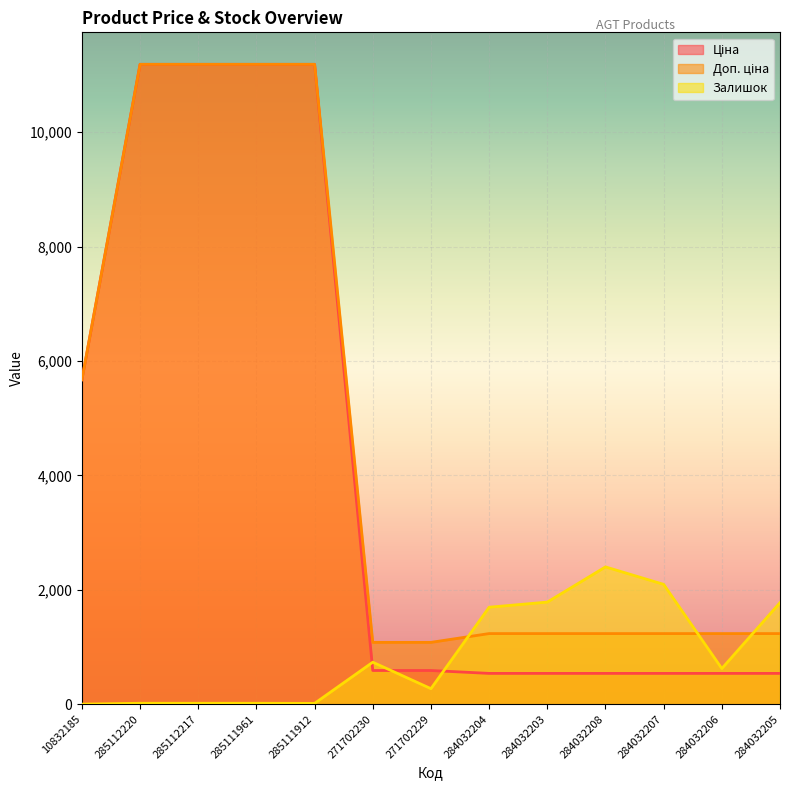

Is it true that Залишок equals 2096.0 at 284032207?

True